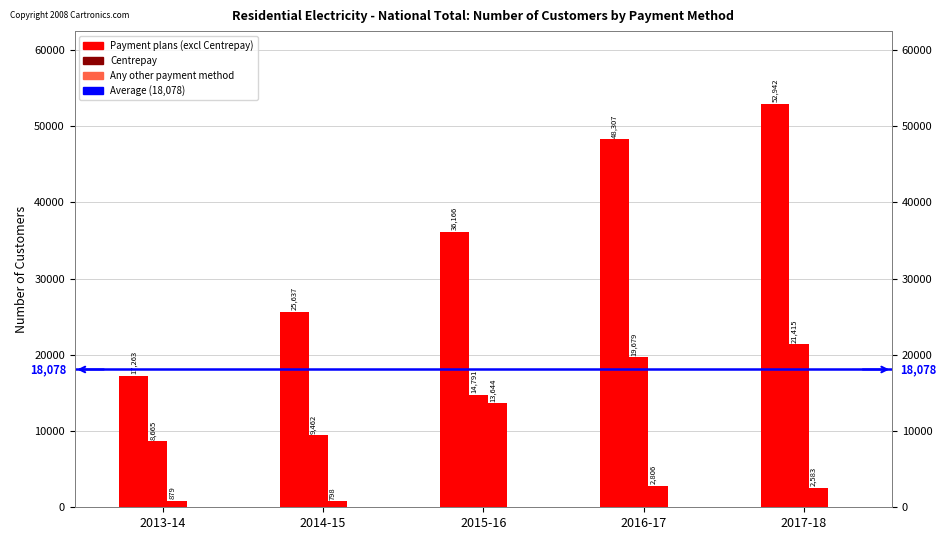

Which series has the largest total across all categories?

Payment plans (excl Centrepay)